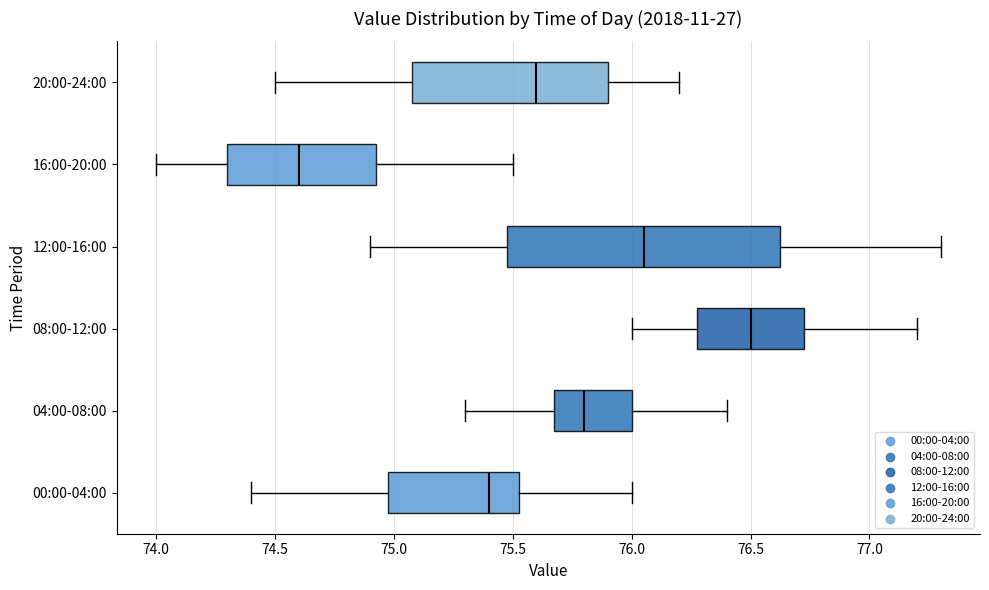

Where does the median line of the box for 20:00-24:00 sit on the x-axis? The values are not printed on the chart, so give them approximately, as read against the axis.

75.60